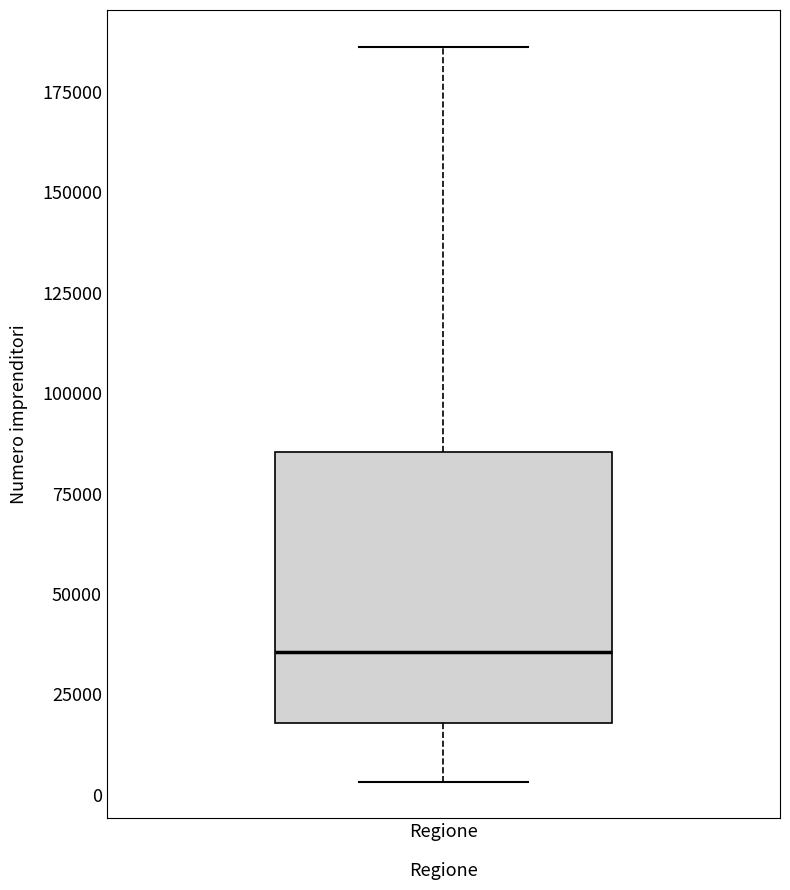

Where does the lower whisker of the box for Regione end on the y-axis? The values are not printed on the chart, so give them approximately, as read against the axis.

5000